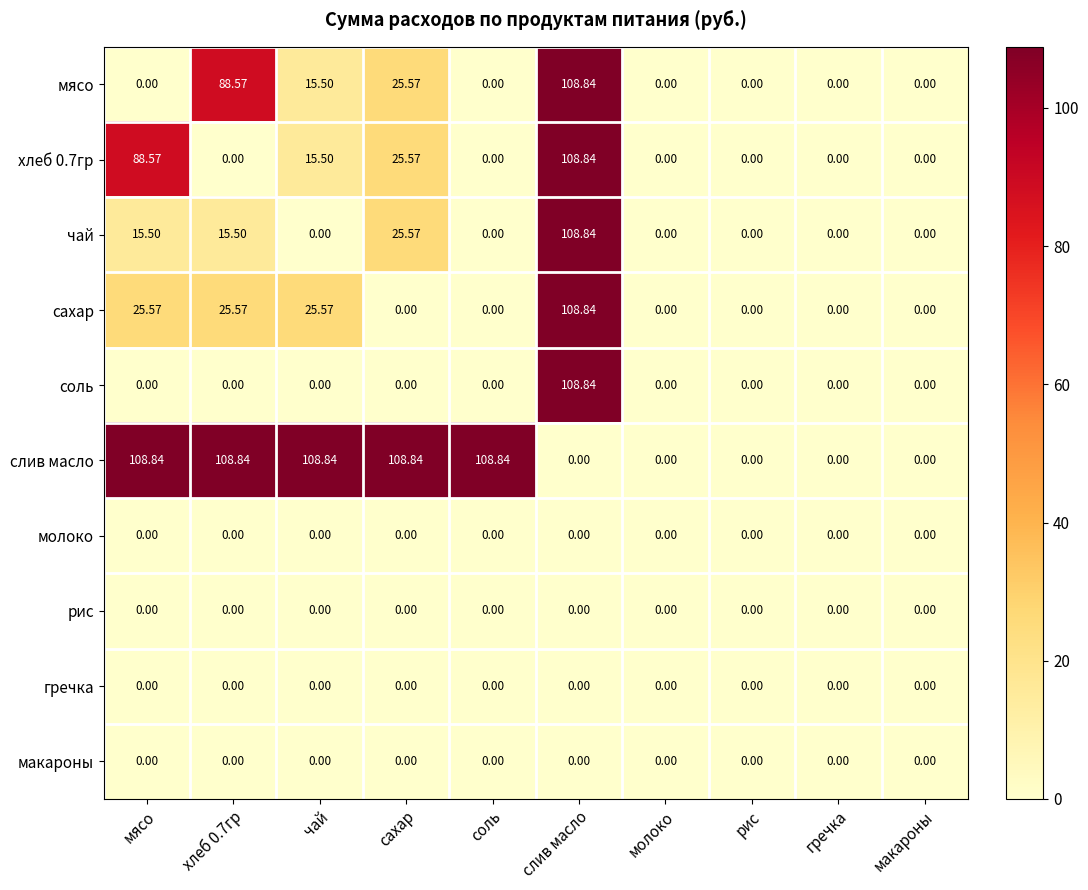

Which series has the largest total across all categories?

слив масло